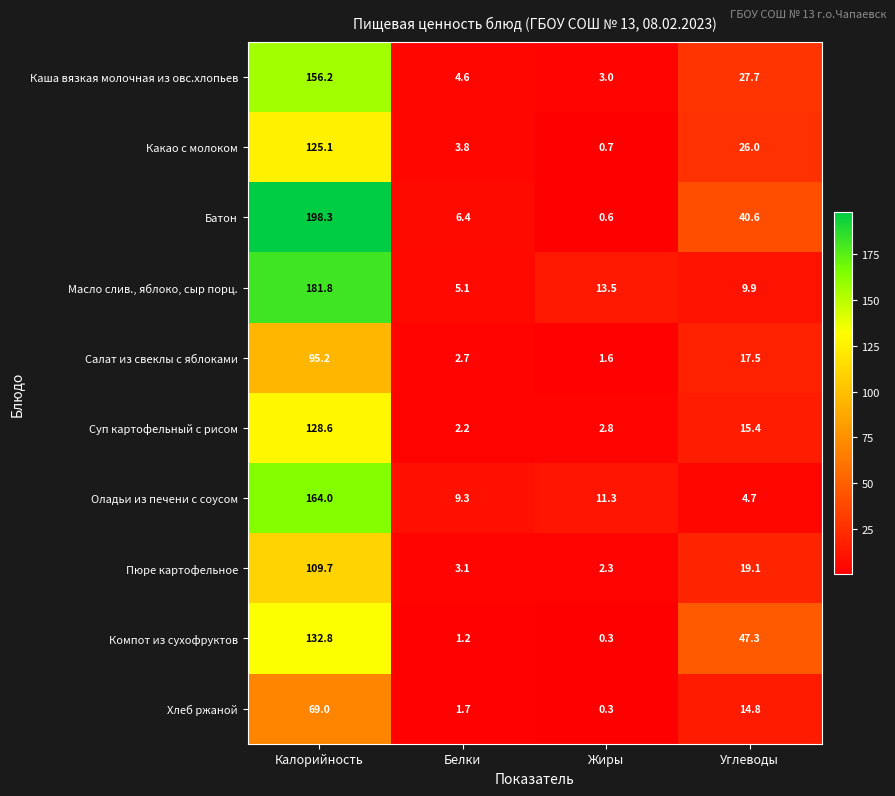

At which label does Оладьи из печени с соусом first exceed 11?

Калорийность